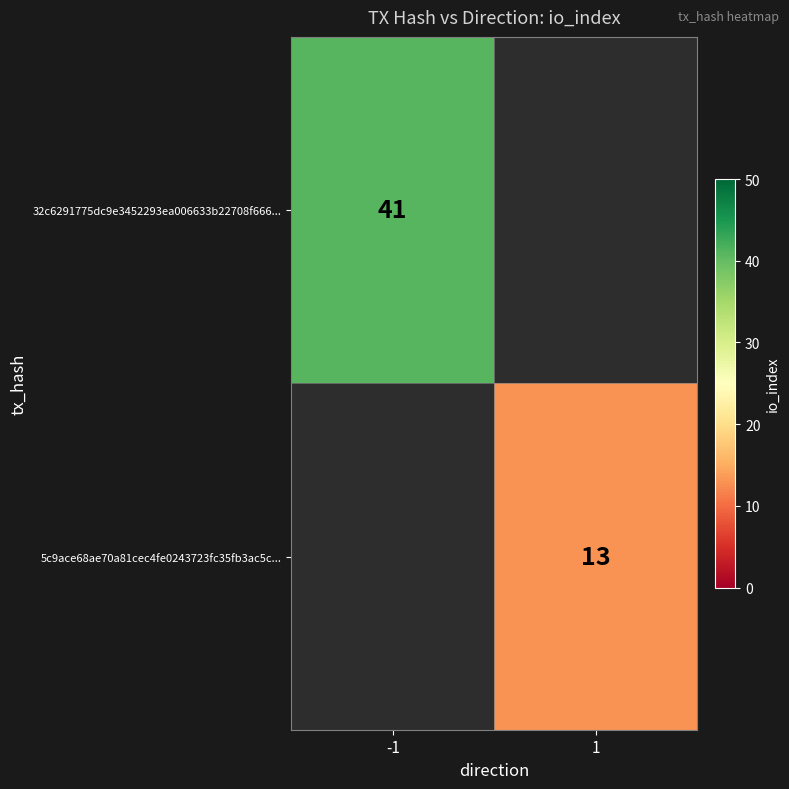

Is it true that 5c9ace68ae70a81cec4fe0243723fc35fb3ac5c... equals 13 at 1?

True